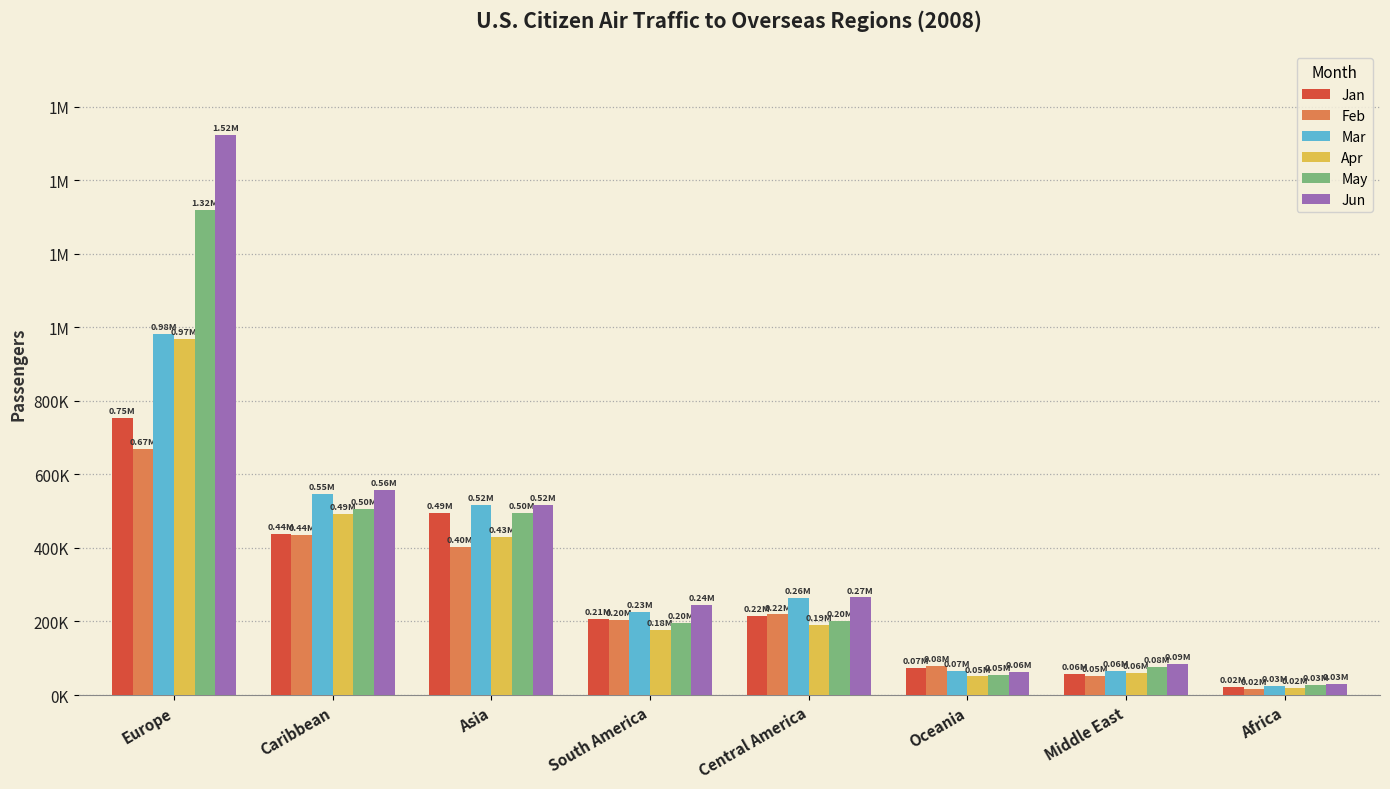

What is the total value across all series at Africa?

138272